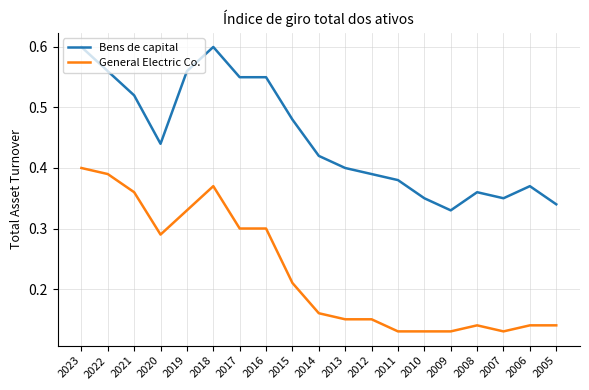

Which series changed the most between 2020 and 2007?

General Electric Co.